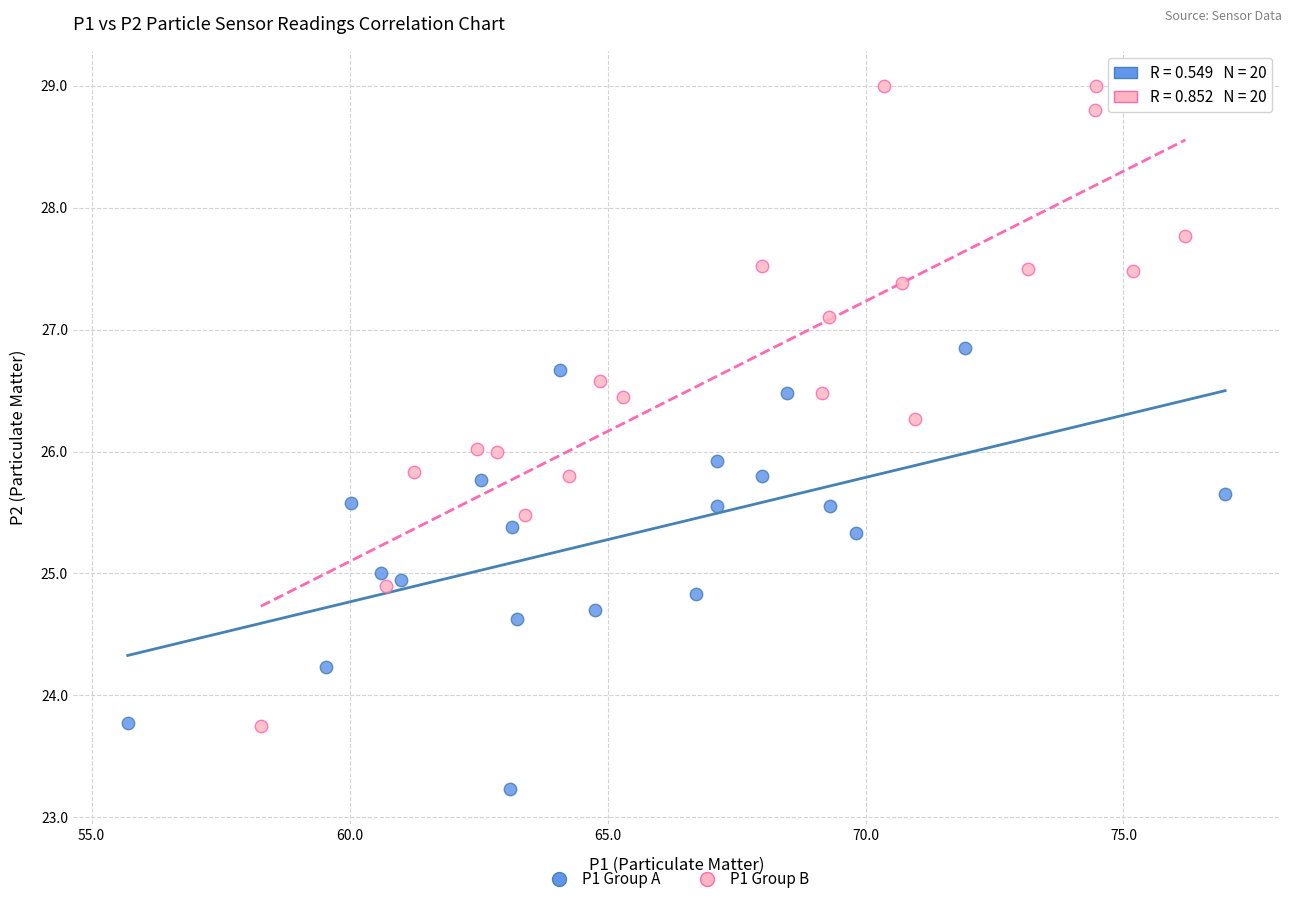

Which series contains the highest Y value?

P1 Group B